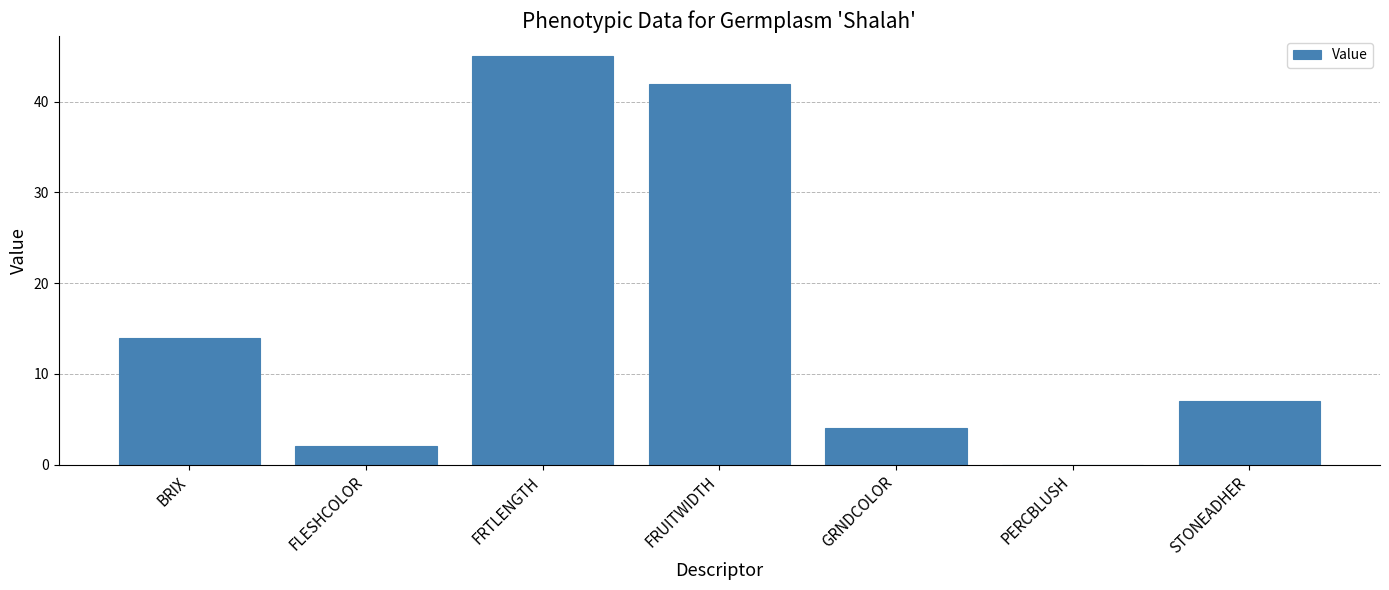

Which category has the highest value across all series?

FRTLENGTH